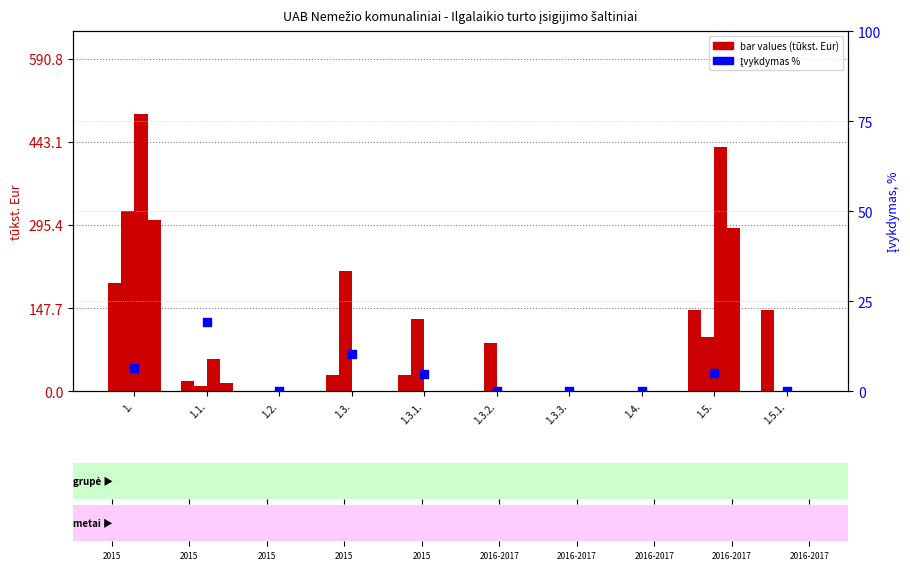

Which series reaches the maximum Y coordinate?

2016 bazinių m. planas